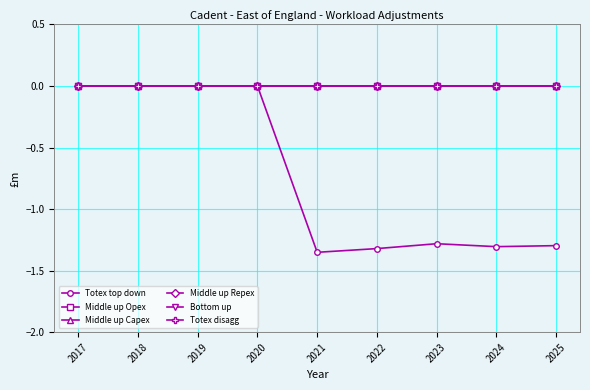

Rank the series by their maximum value, from lowest to highest.

Totex top down, Middle up Opex, Middle up Capex, Middle up Repex, Bottom up, Totex disagg